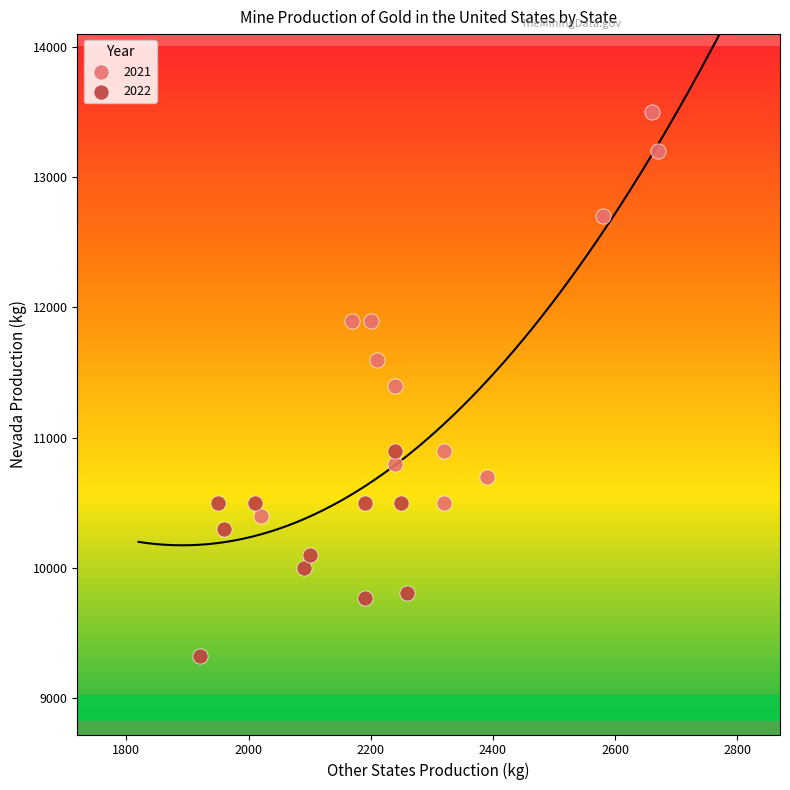

Which series reaches the maximum Y coordinate?

2021